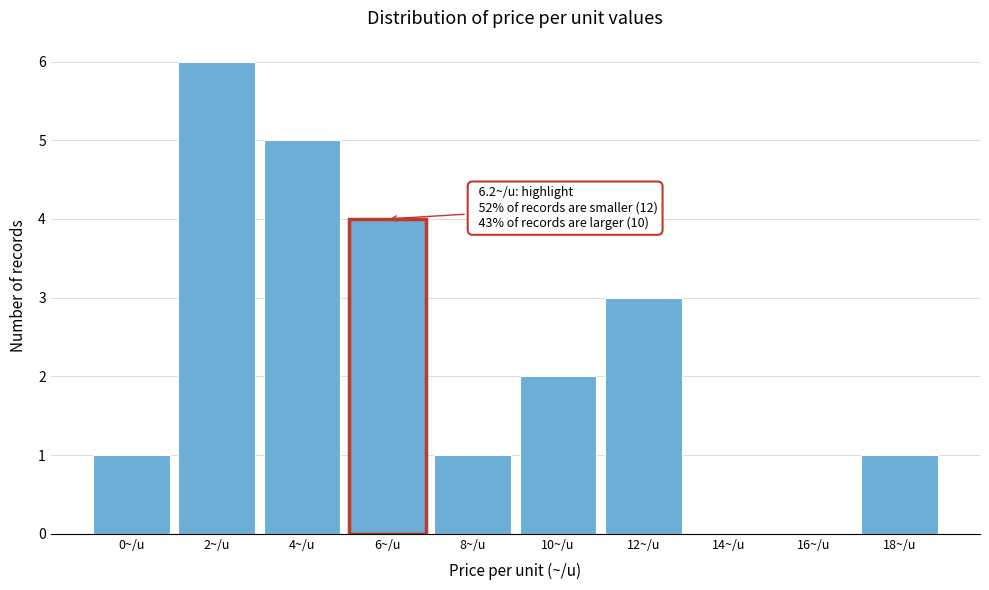

Reading left to right, extract all data points from this chart.

0~/u=1	2~/u=6	4~/u=5	6~/u=4	8~/u=1	10~/u=2	12~/u=3	14~/u=0	16~/u=0	18~/u=1